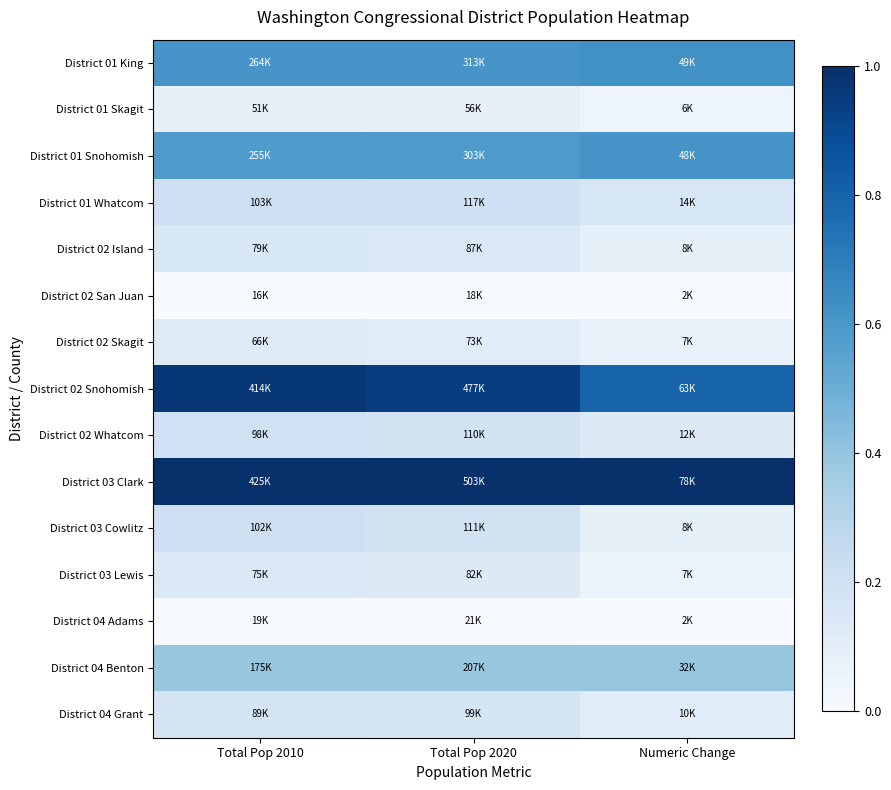

Which series has the largest total across all categories?

District 03 Clark